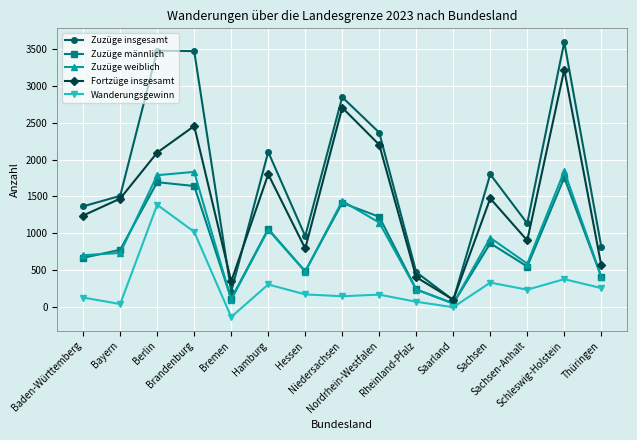

Does the chart display data point markers on the line(s)?

Yes